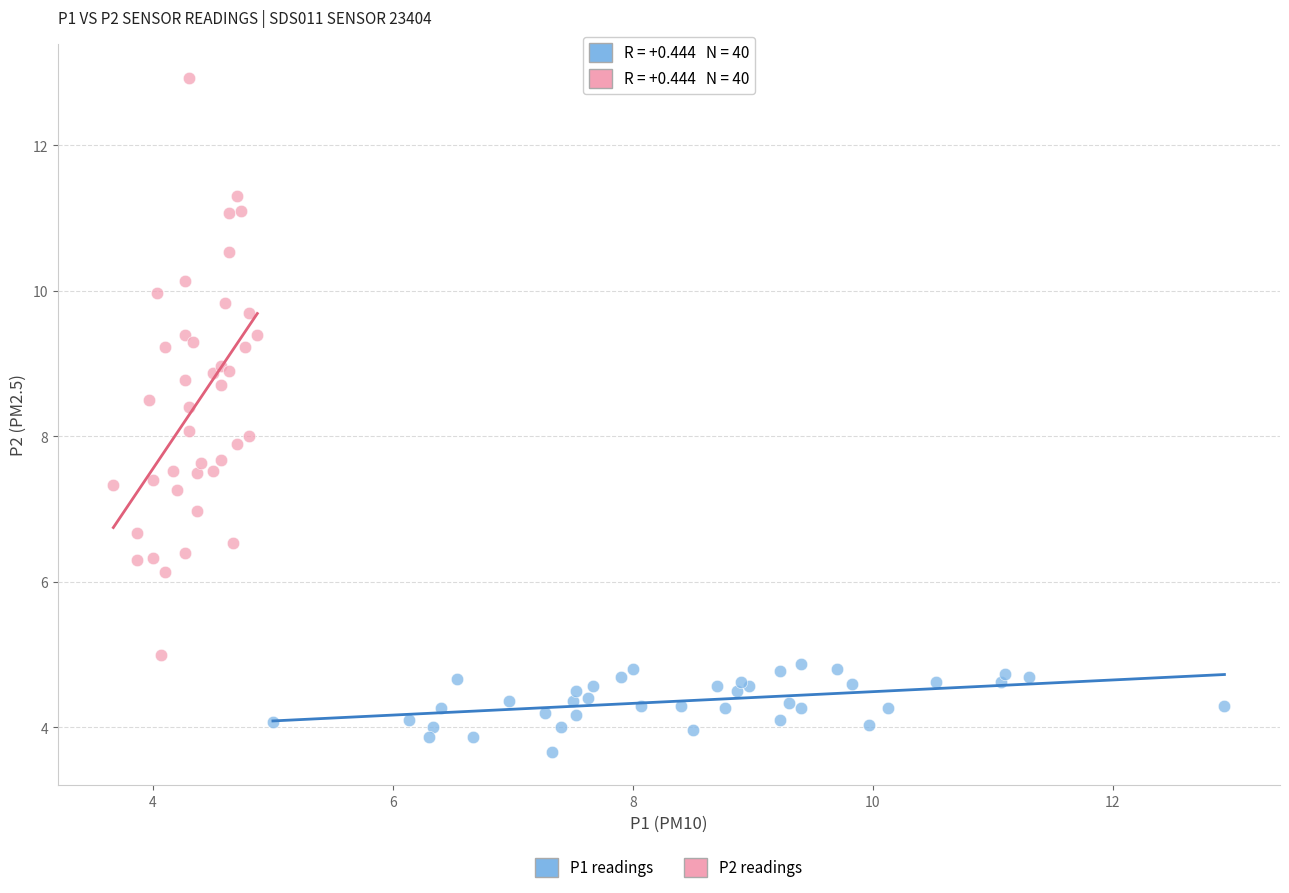

Which series has the widest spread of Y values?

P2 readings